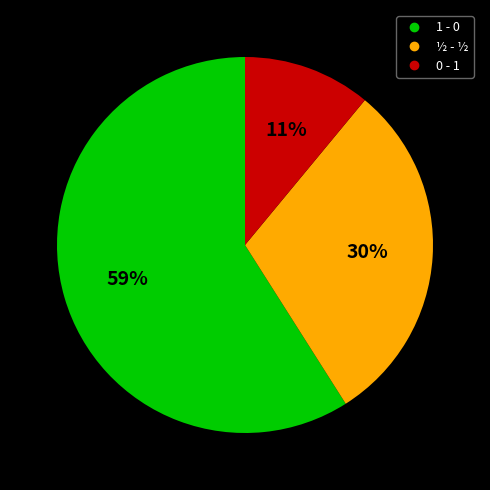

Which slice is the smallest?

0 - 1